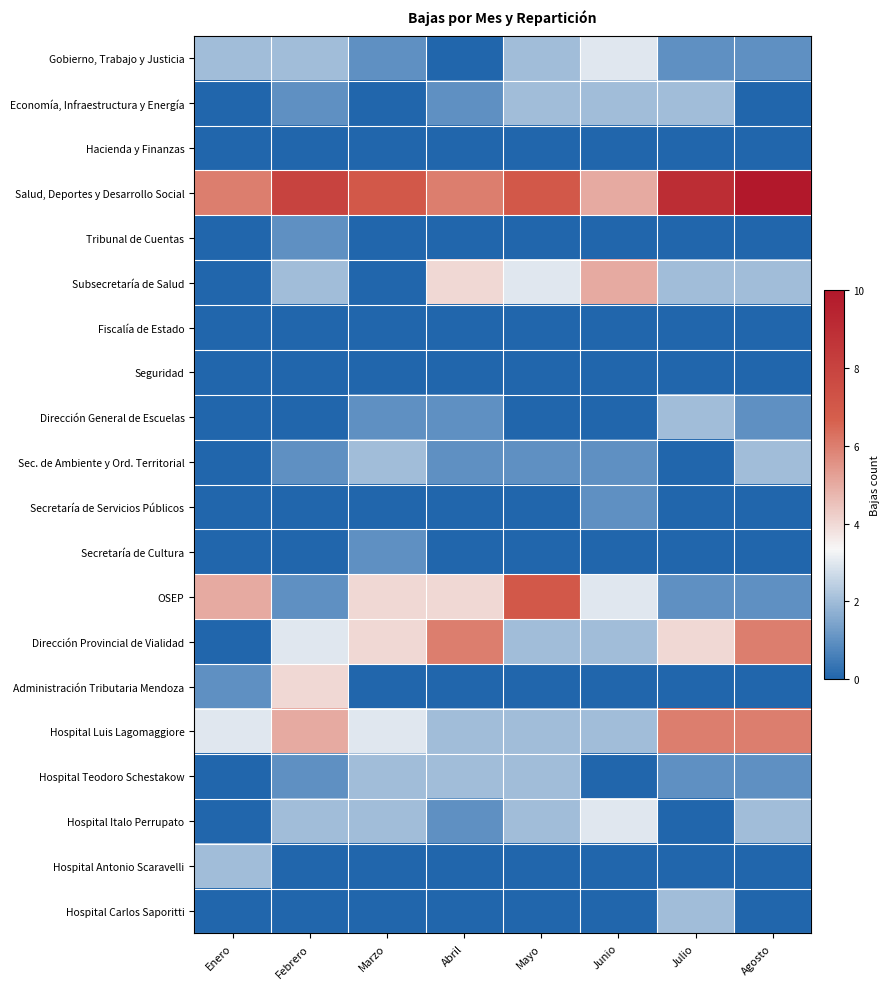

What is the maximum value shown in the chart?

10